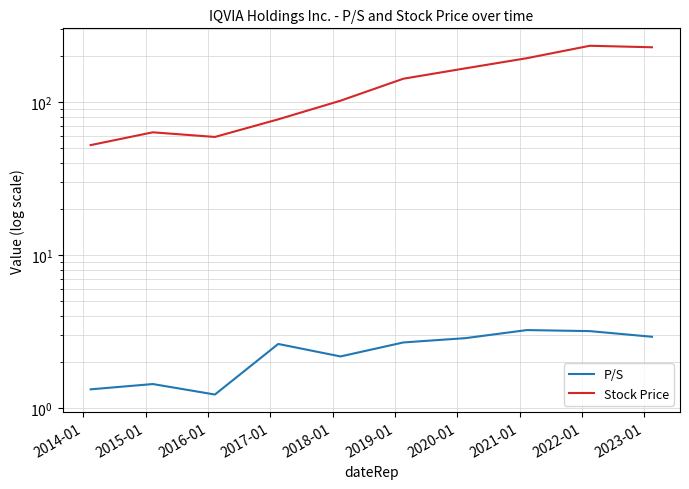

What is the difference between the maximum and minimum values in the P/S series?

2.0